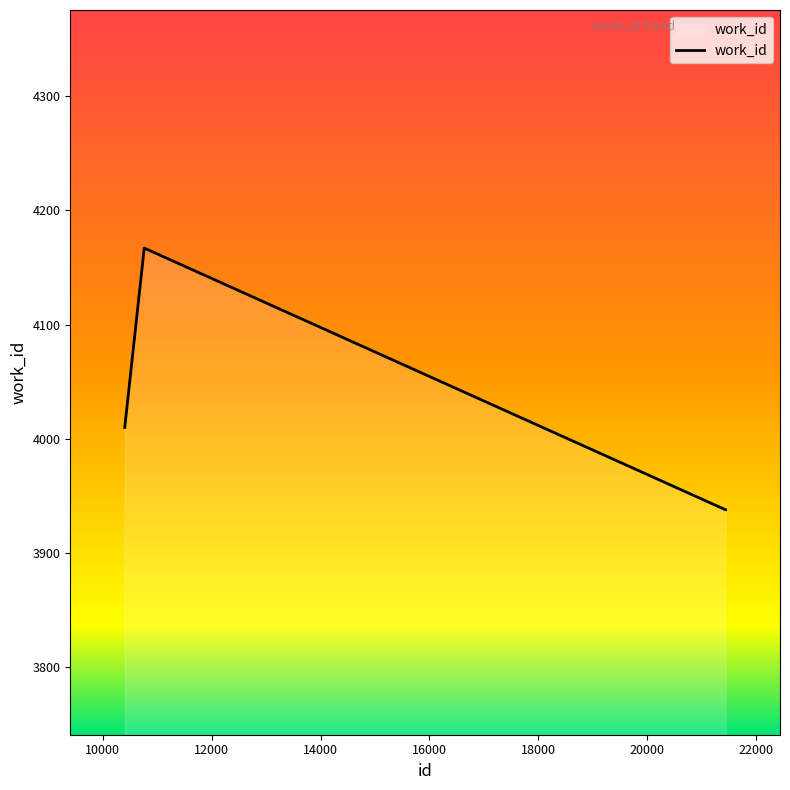

True or false: the data has more than 2 interior local peaks.

False